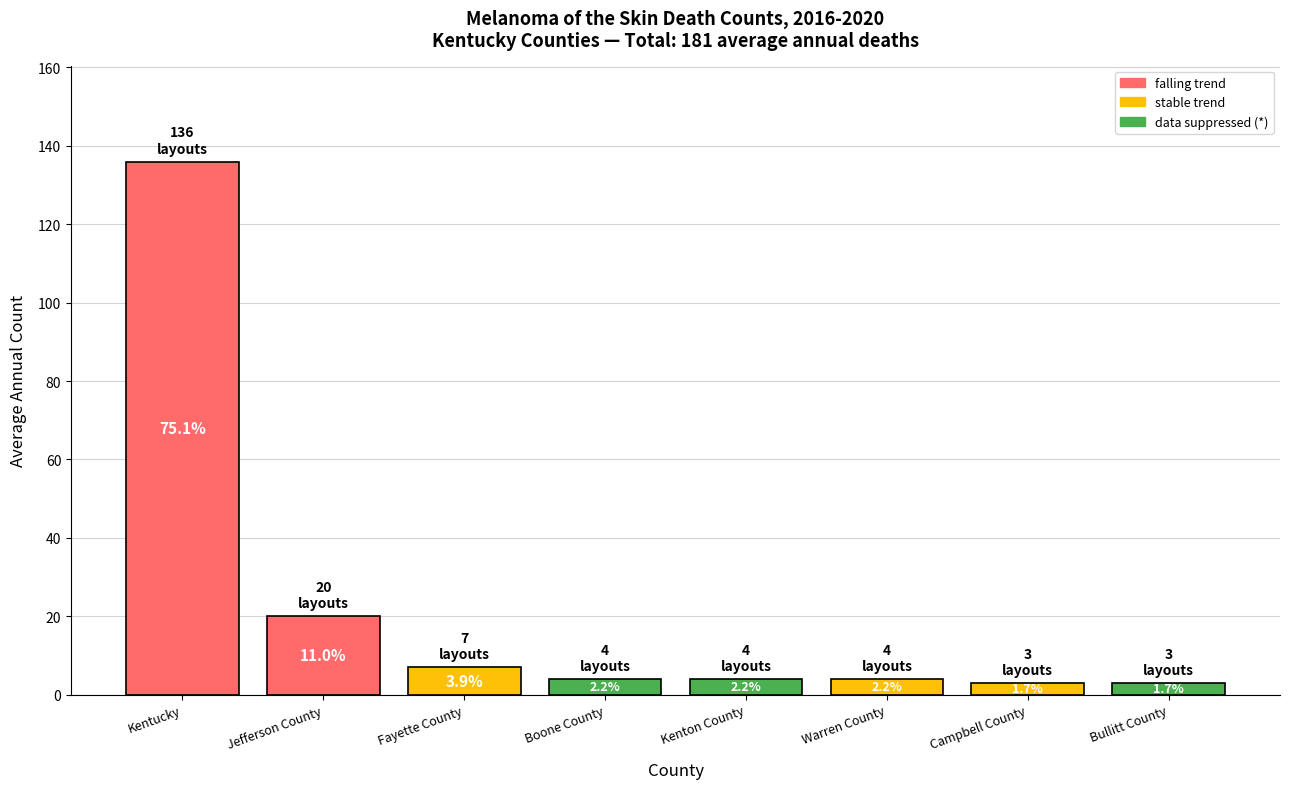

True or false: the data shows 6 at Kenton County.

False